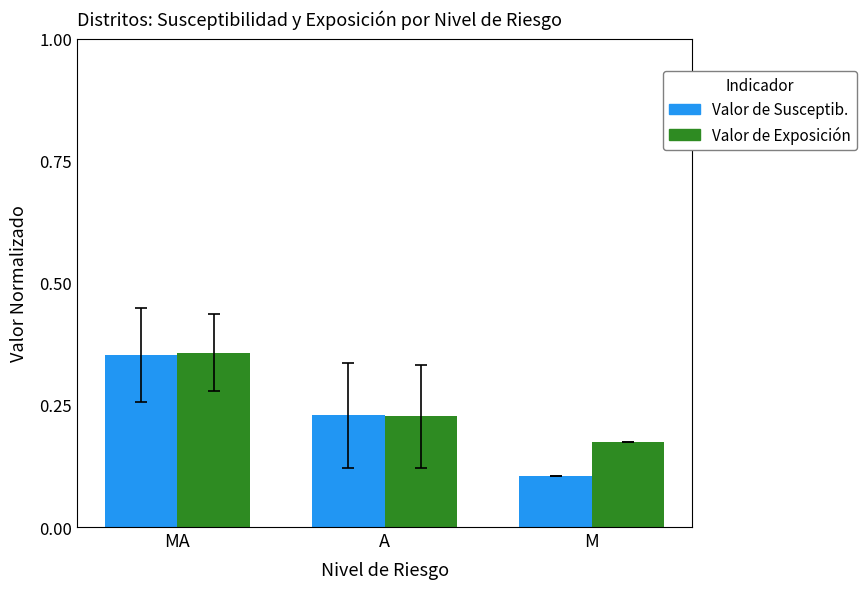

What are all the series names shown in the legend?

Valor de Susceptib., Valor de Exposición